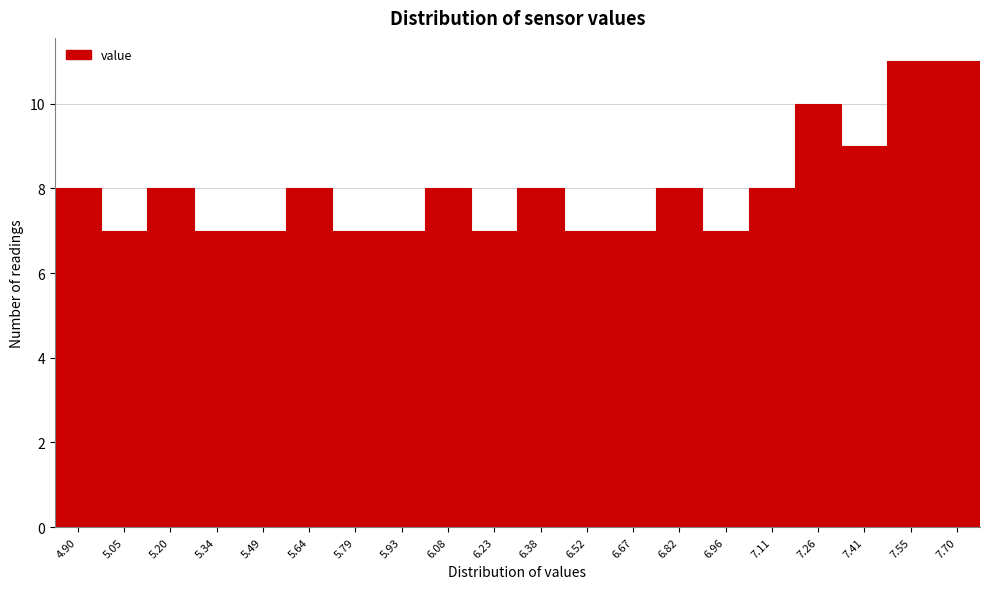

Reading left to right, extract all data points from this chart.

8	7	8	7	7	8	7	7	8	7	8	7	7	8	7	8	10	9	11	11